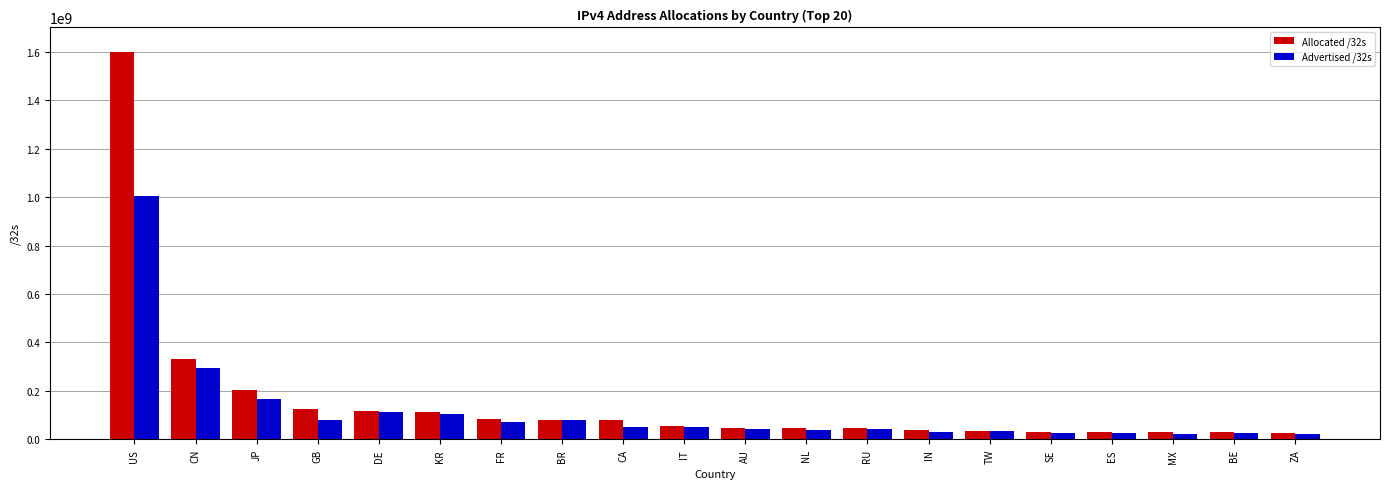

What is the maximum value shown in the chart?

1600283136